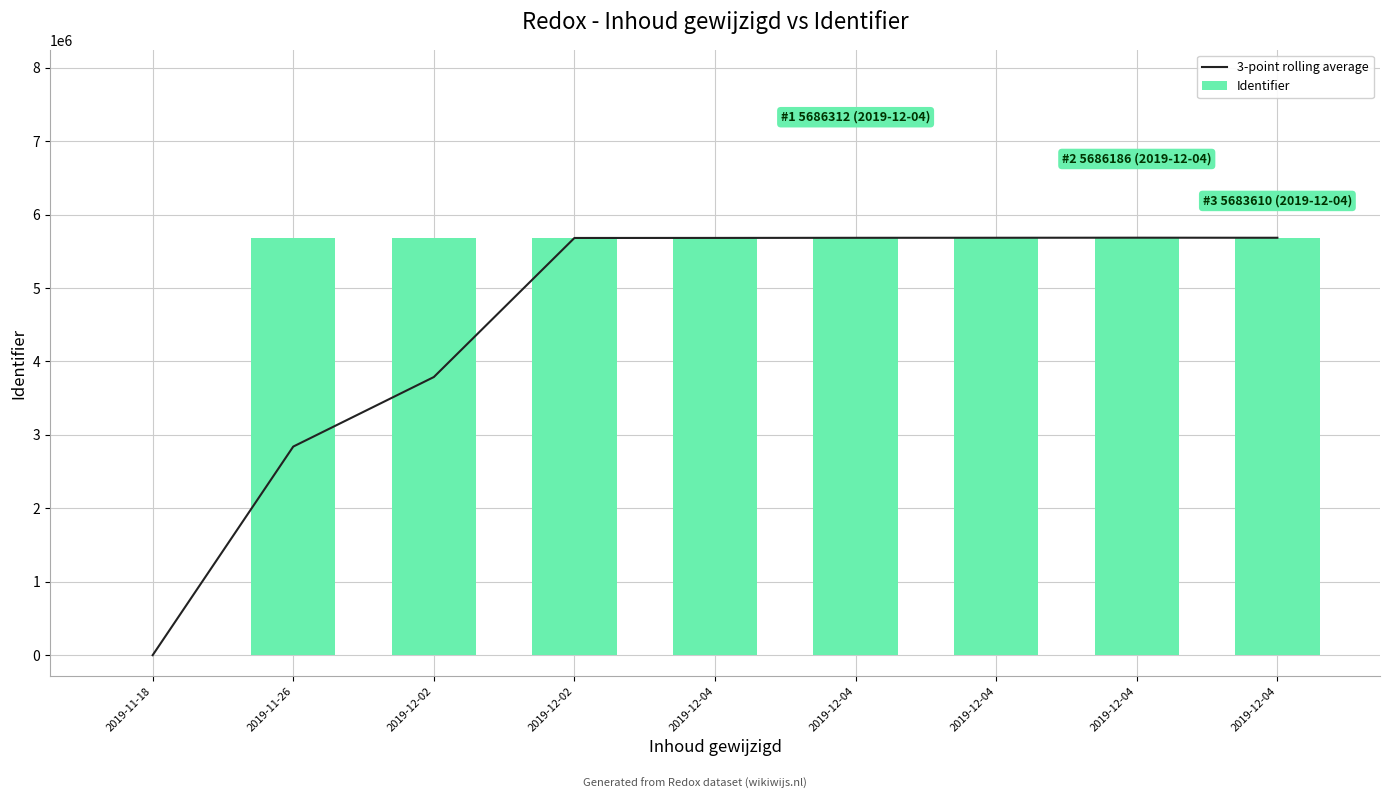

The value of 3-point rolling average at 2019-11-18 is 3777596.1. True or false?

False